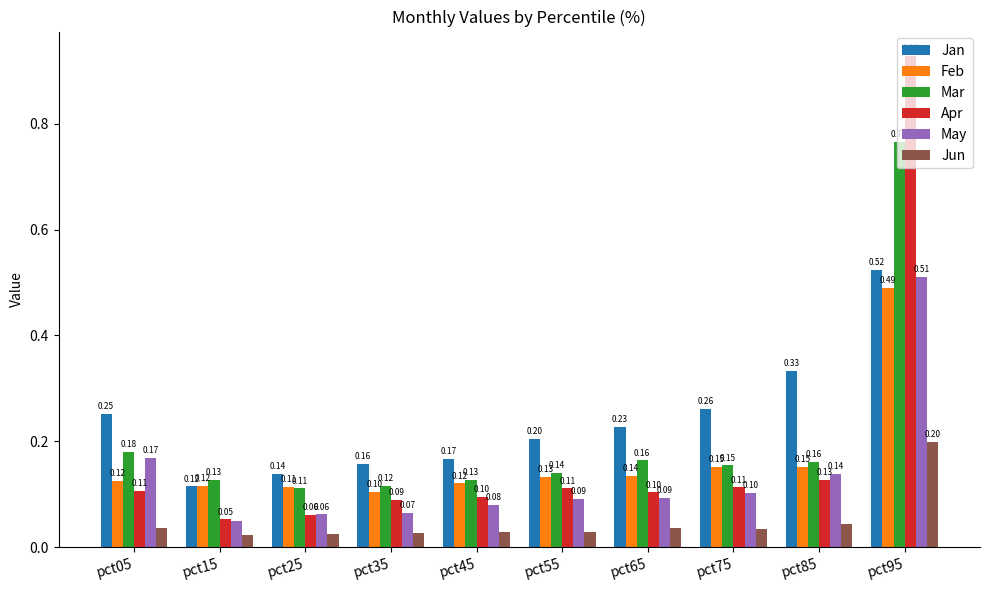

What is the sum of all Feb values?

1.6